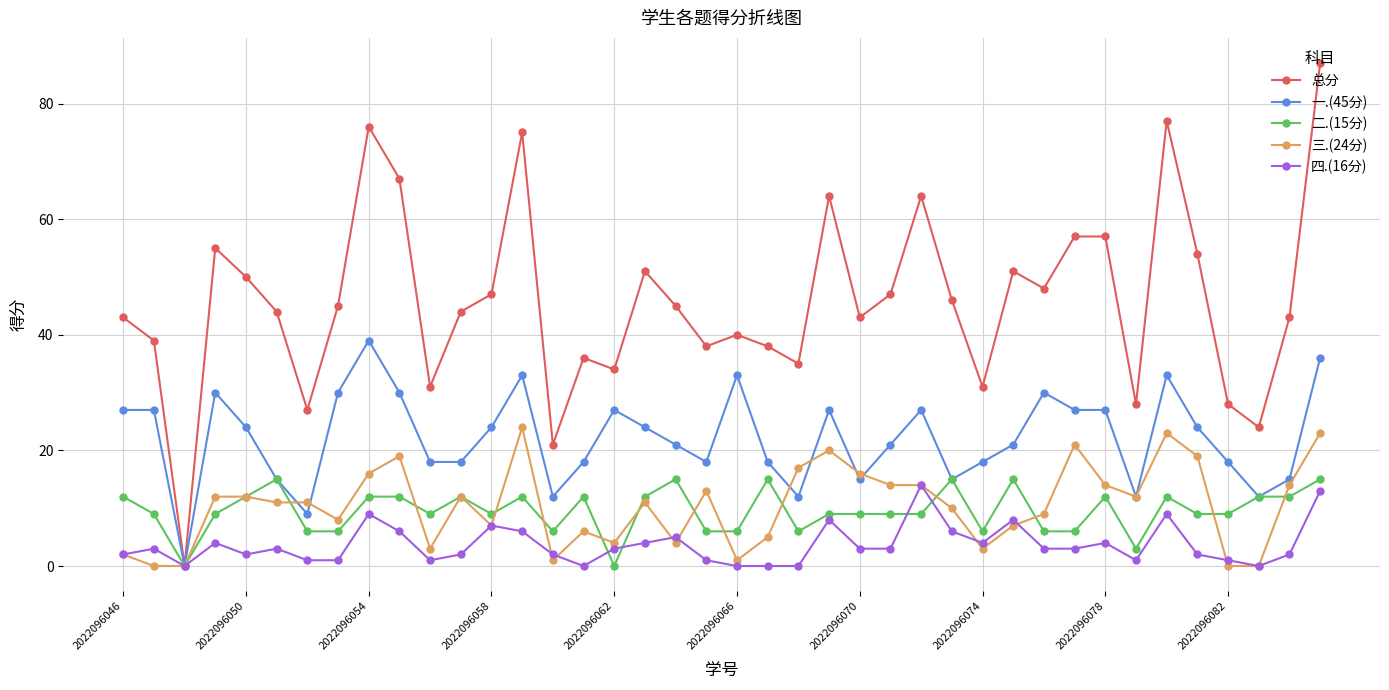

What is the highest value of the 总分 series?

87